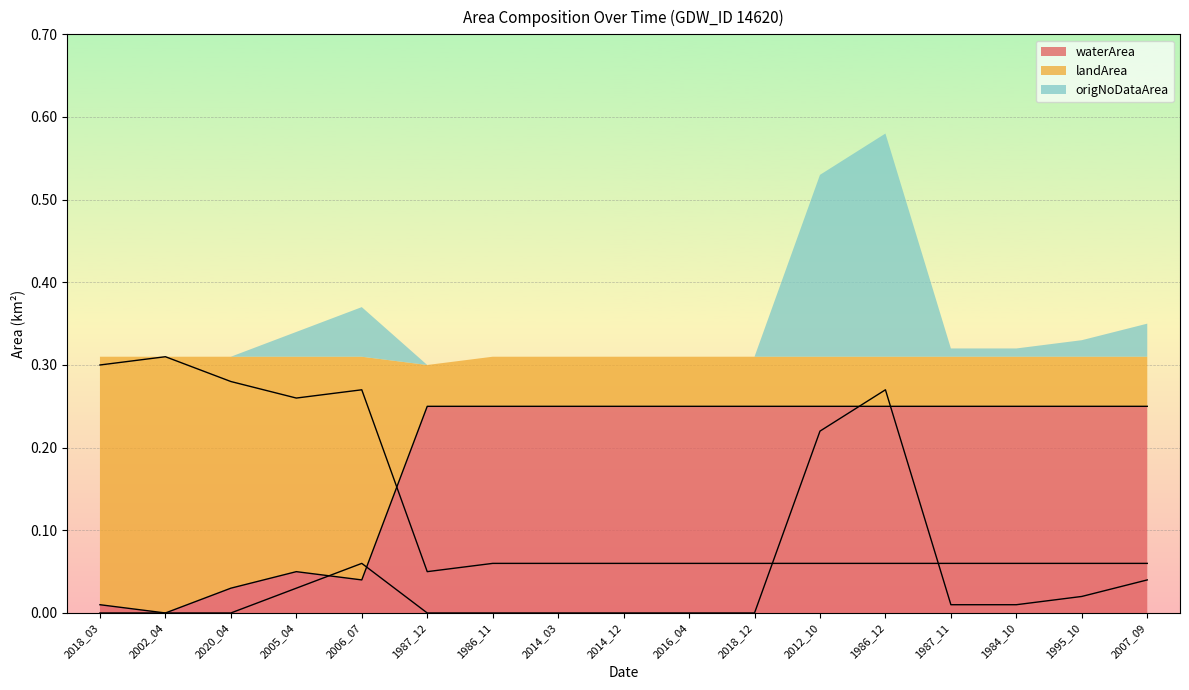

Count the landArea values in the range 0 to 1.

17